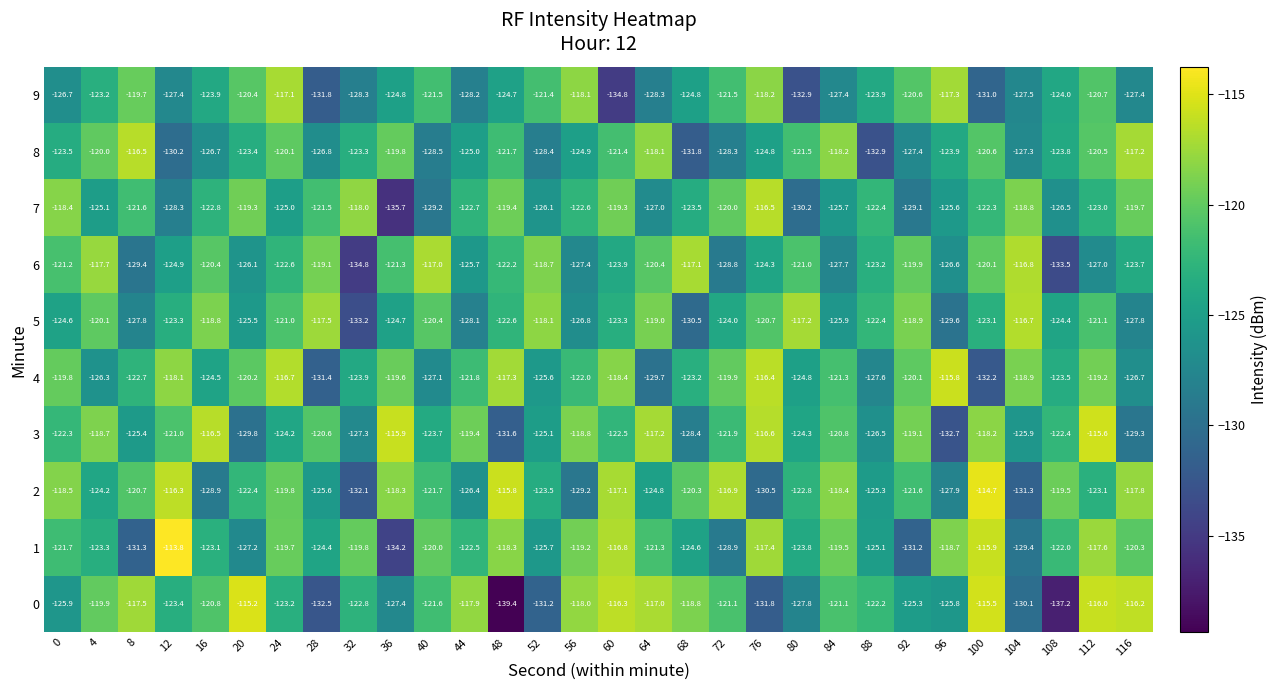

At which category is the sum across all series the highest?

112